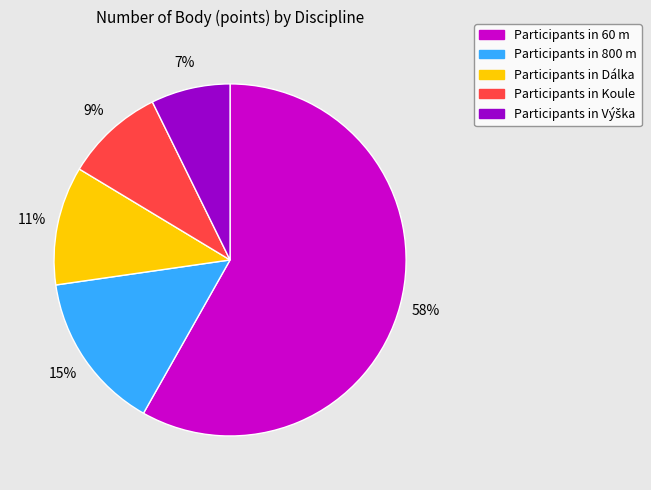

Is there any slice that represents more than half of the pie?

Yes